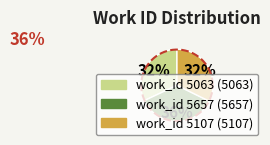

What is the change in value from work_id 5063 to work_id 5107?

+44